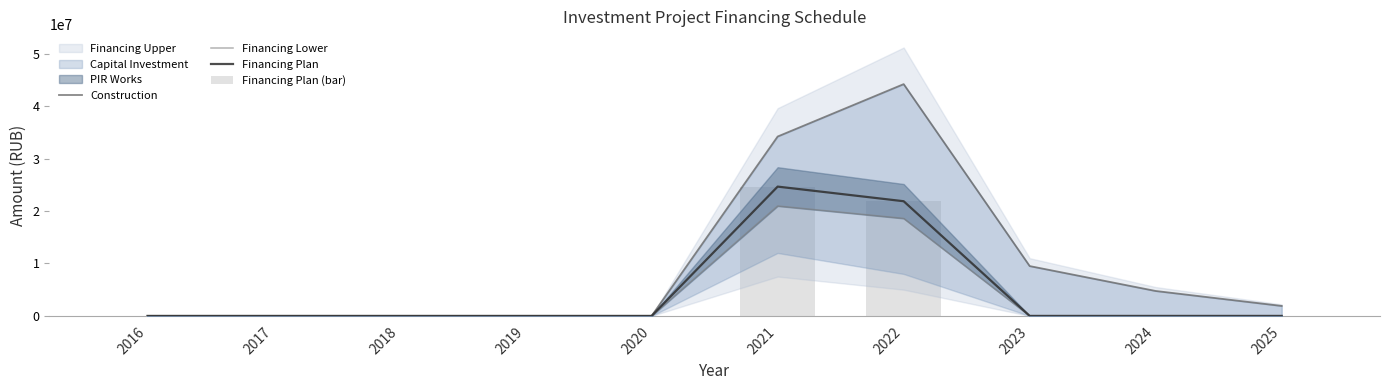

Are the bars grouped side by side (vs. stacked)?

Yes